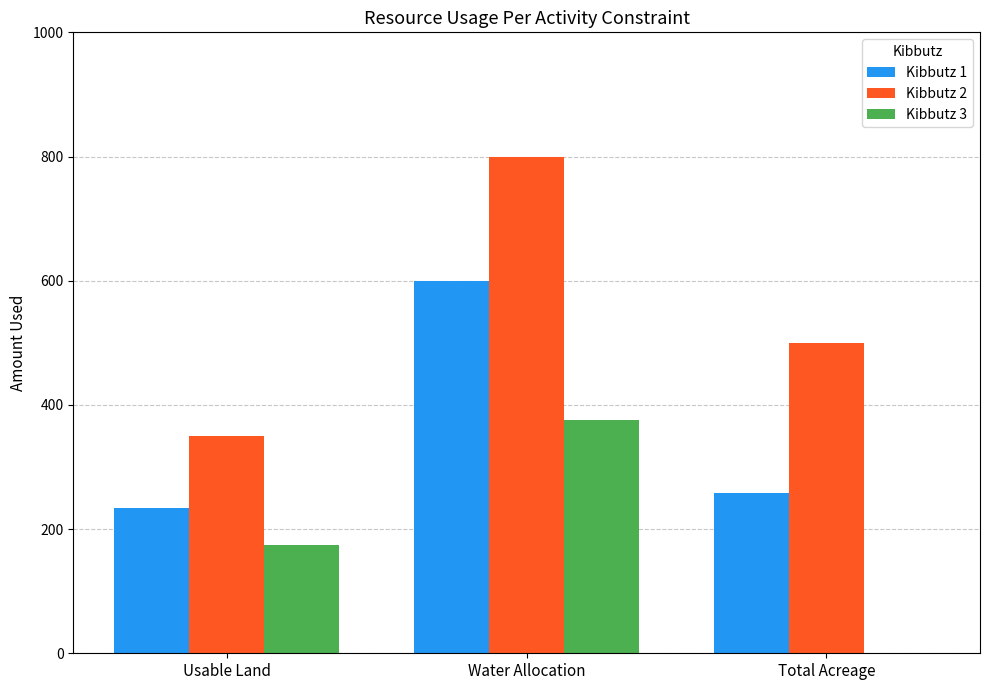

Is it true that Kibbutz 3 equals 208.7 at Total Acreage?

False